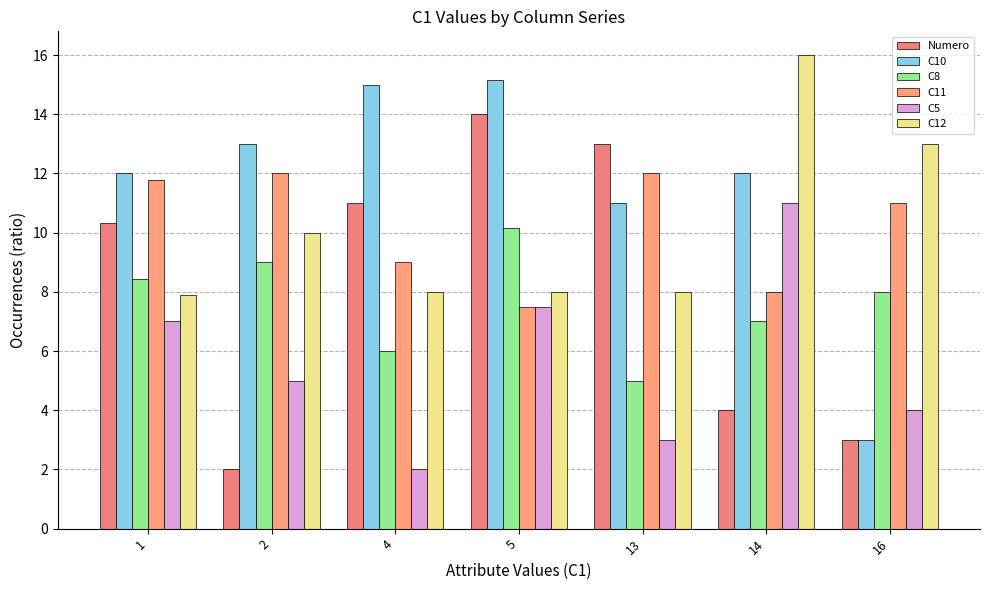

What is the total value across all series at 5?

62.3